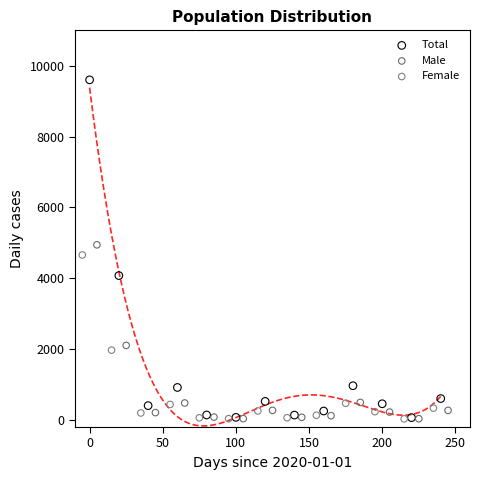

Which series reaches the maximum Y coordinate?

Total